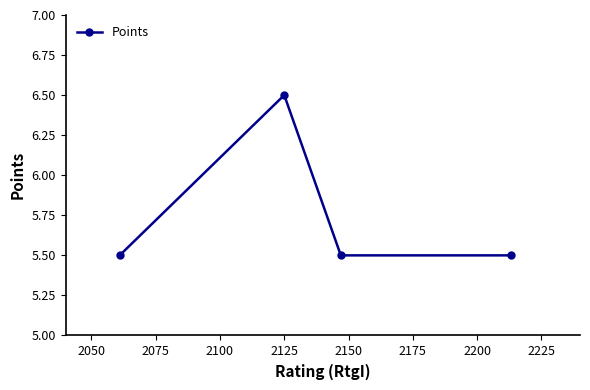

Is this an area chart (filled region under the line)?

No